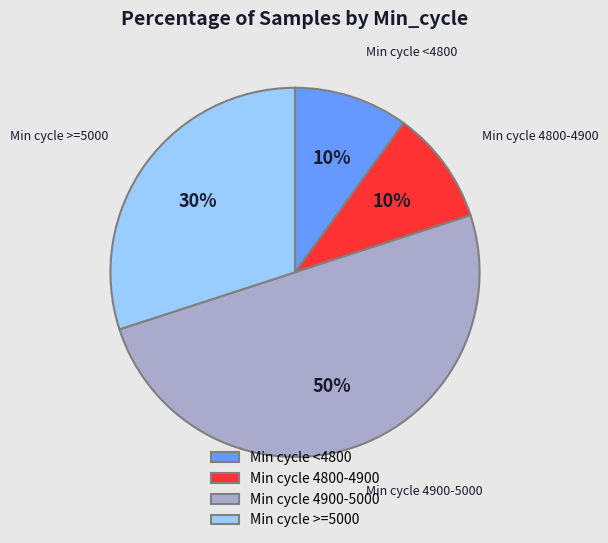

How many segments does this pie chart have?

4